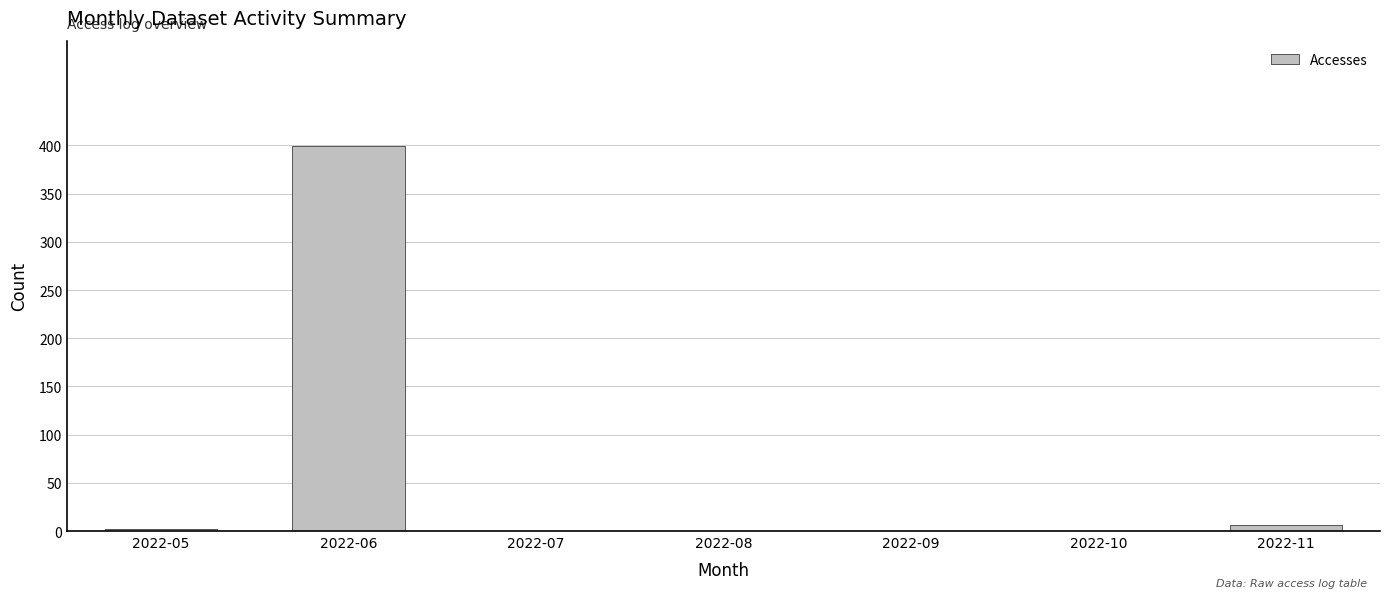

What is the greatest value displayed?

399